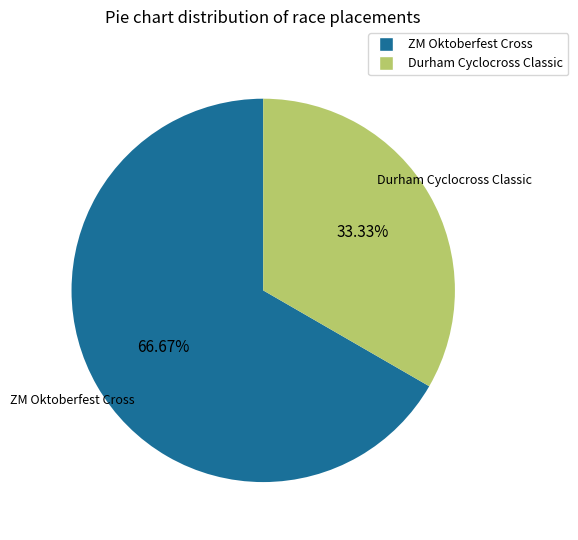

To the nearest percent, what percentage of the pie is ZM Oktoberfest Cross?

67%